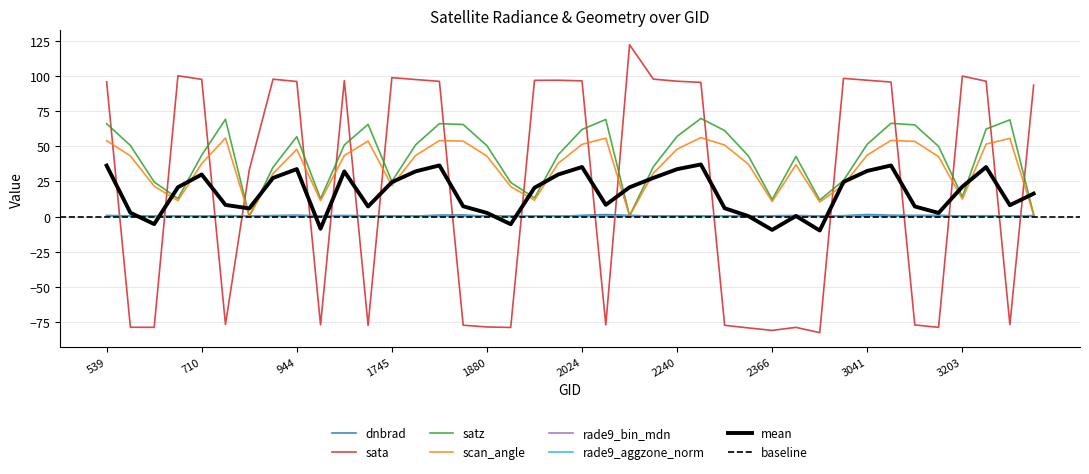

Reading left to right, what are all the values shown in this chart?

dnbrad: 539=0.8	593=0.6	629=0.2	665=0.4	710=0.2	764=0.7	872=0.5	908=0.7	944=1.0	1070=0.5	1142=0.8	1196=0.5	1745=0.5	1781=0.5	1817=1.1	1835=1.2	1880=0.3	1916=0.3	1943=0.5	1988=0.2	2024=0.9	2042=1.5	2168=0.8	2204=0.4	2240=0.5	2285=0.3	2303=0.4	2339=0.3	2366=0.6	2951=0.8	2978=0.5	3005=0.6	3041=1.5	3077=1.0	3095=0.9	3140=0.9	3203=0.4	3239=0.6	3257=0.4	3365=0.7
sata: 539=95.8	593=-78.6	629=-78.7	665=100.1	710=97.5	764=-76.6	872=33.1	908=97.6	944=96.0	1070=-76.9	1142=96.6	1196=-77.2	1745=98.7	1781=97.4	1817=96.1	1835=-77.1	1880=-78.4	1916=-78.8	1943=96.8	1988=96.9	2024=96.4	2042=-76.9	2168=122.1	2204=97.7	2240=96.2	2285=95.4	2303=-77.2	2339=-79.1	2366=-80.8	2951=-78.7	2978=-82.4	3005=98.2	3041=96.9	3077=95.6	3095=-77.0	3140=-78.7	3203=99.8	3239=96.2	3257=-76.7	3365=93.5
satz: 539=66.0	593=50.6	629=24.6	665=12.8	710=43.7	764=69.1	872=0.3	908=35.1	944=56.8	1070=12.7	1142=50.9	1196=65.5	1745=25.0	1781=51.0	1817=66.0	1835=65.4	1880=50.4	1916=24.3	1943=13.3	1988=44.0	2024=61.9	2042=69.0	2168=0.6	2204=35.4	2240=57.0	2285=69.7	2303=61.1	2339=43.1	2366=12.2	2951=42.7	2978=11.7	3005=25.7	3041=51.4	3077=66.3	3095=65.1	3140=49.9	3203=14.1	3239=62.2	3257=68.7	3365=1.6
scan_angle: 539=53.9	593=43.1	629=21.6	665=11.3	710=37.7	764=55.8	872=0.2	908=30.6	944=47.8	1070=11.3	1142=43.4	1196=53.7	1745=22.0	1781=43.5	1817=54.0	1835=53.6	1880=43.0	1916=21.3	1943=11.7	1988=37.9	2024=51.3	2042=55.8	2168=0.5	2204=30.9	2240=47.9	2285=56.1	2303=50.8	2339=37.2	2366=10.8	2951=36.9	2978=10.4	3005=22.6	3041=43.8	3077=54.1	3095=53.4	3140=42.6	3203=12.4	3239=51.5	3257=55.6	3365=1.4
rade9_bin_mdn: 539=0.5	593=0.3	629=0.3	665=0.3	710=0.2	764=0.4	872=0.3	908=0.3	944=0.3	1070=0.2	1142=0.4	1196=0.4	1745=0.3	1781=0.4	1817=0.5	1835=0.4	1880=0.3	1916=0.3	1943=0.3	1988=0.2	2024=0.4	2042=0.4	2168=0.3	2204=0.3	2240=0.3	2285=0.6	2303=0.3	2339=0.3	2366=0.2	2951=0.3	2978=0.2	3005=0.3	3041=0.4	3077=0.5	3095=0.4	3140=0.3	3203=0.3	3239=0.4	3257=0.4	3365=0.3
rade9_aggzone_norm: 539=0.4	593=0.4	629=0.2	665=0.4	710=0.2	764=0.3	872=0.5	908=0.6	944=0.6	1070=0.5	1142=0.5	1196=0.3	1745=0.4	1781=0.3	1817=0.5	1835=0.5	1880=0.2	1916=0.3	1943=0.5	1988=0.3	2024=0.5	2042=0.5	2168=0.8	2204=0.4	2240=0.3	2285=0.2	2303=0.3	2339=0.3	2366=0.6	2951=0.6	2978=0.5	3005=0.6	3041=0.8	3077=0.4	3095=0.4	3140=0.6	3203=0.4	3239=0.3	3257=0.2	3365=0.7